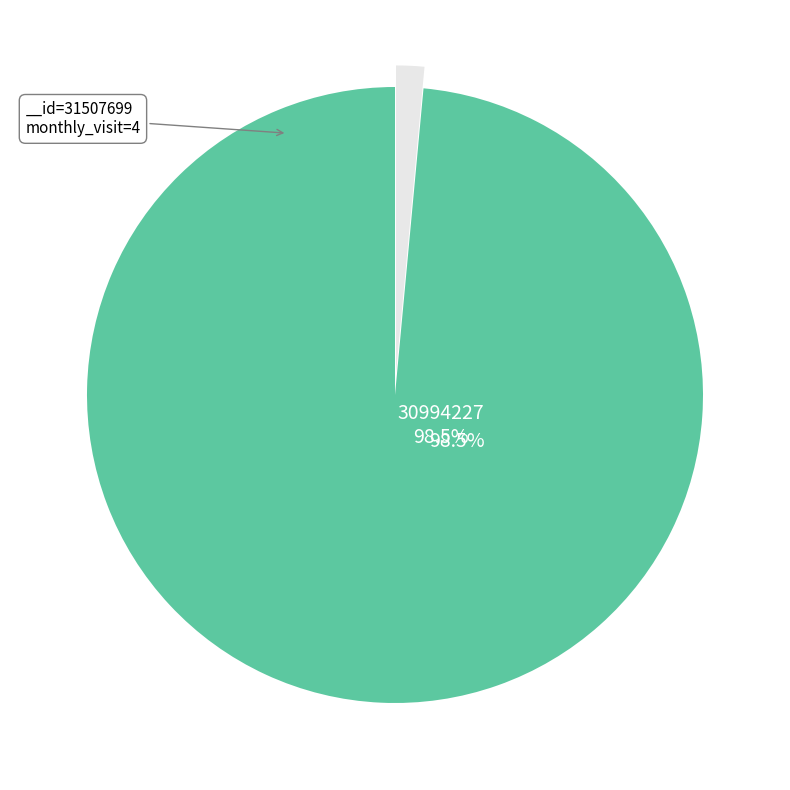

Is there any slice that represents more than half of the pie?

Yes